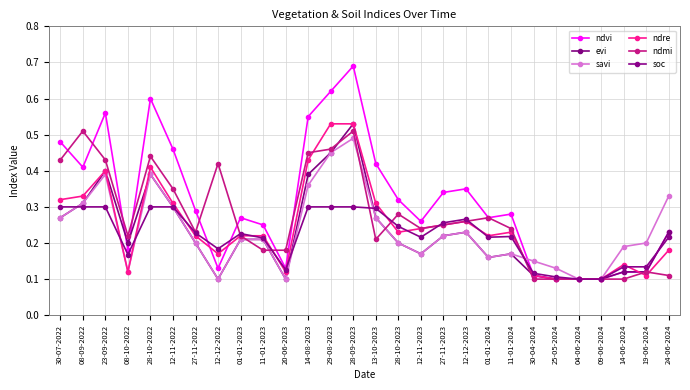

What is the difference between the highest and lowest values at 11-01-2023?

0.1